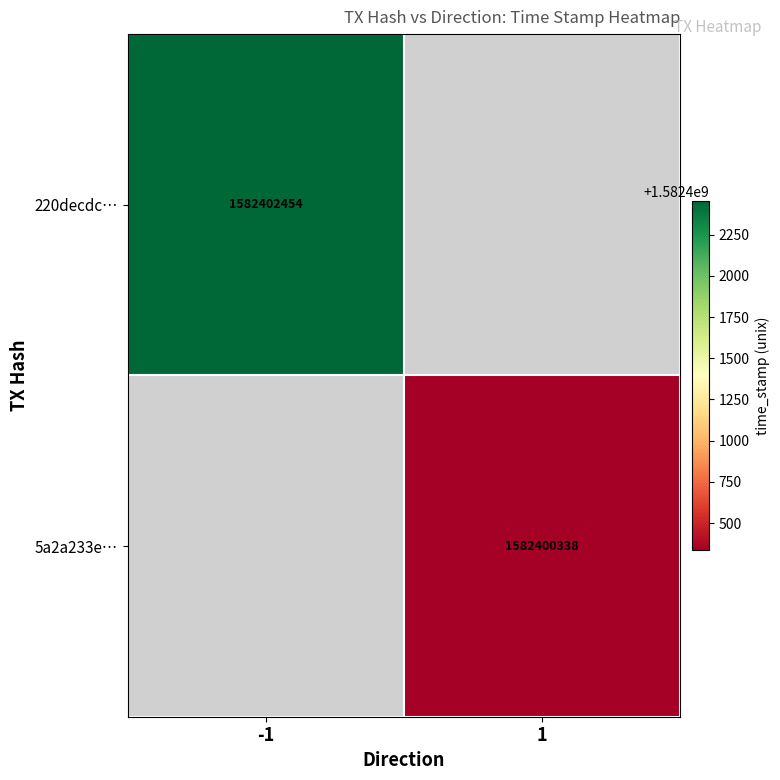

What is the smallest value displayed?

1582400338.0